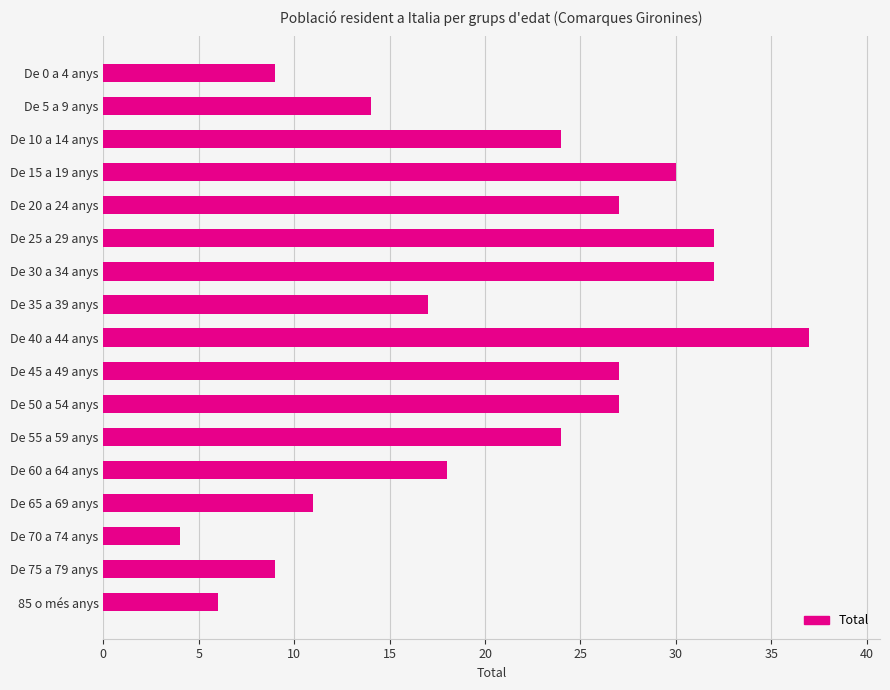

At which label is the value closest to 20?

De 60 a 64 anys